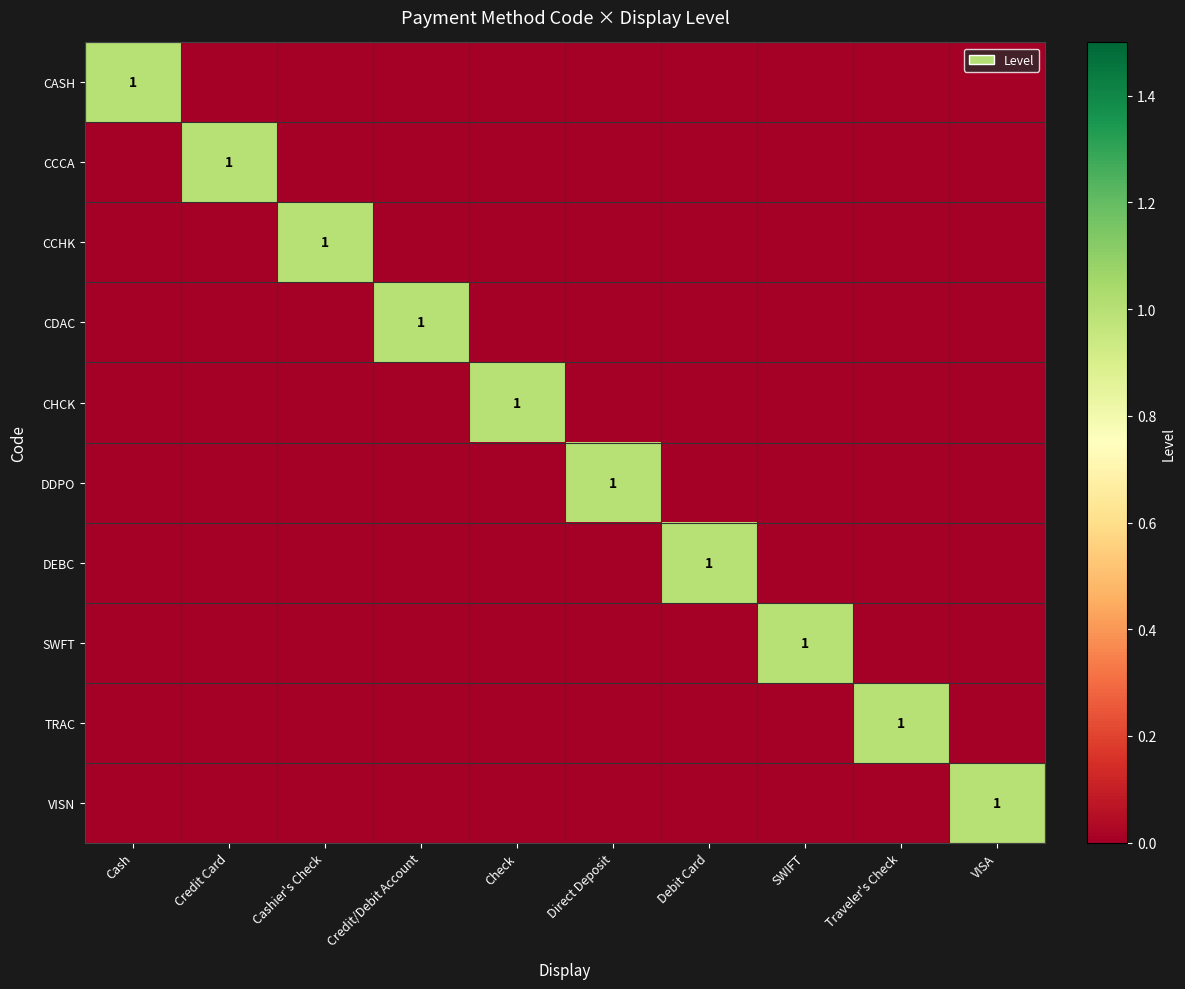

True or false: CCHK has a value of 0 at Cashier's Check.

False